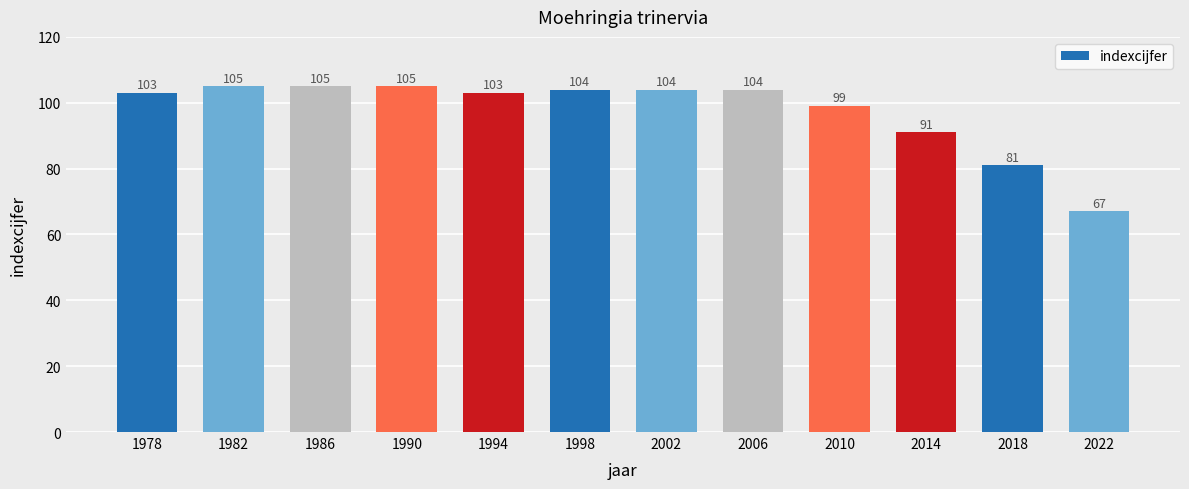

Reading right to left, extract all data points from this chart.

2022=67	2018=81	2014=91	2010=99	2006=104	2002=104	1998=104	1994=103	1990=105	1986=105	1982=105	1978=103